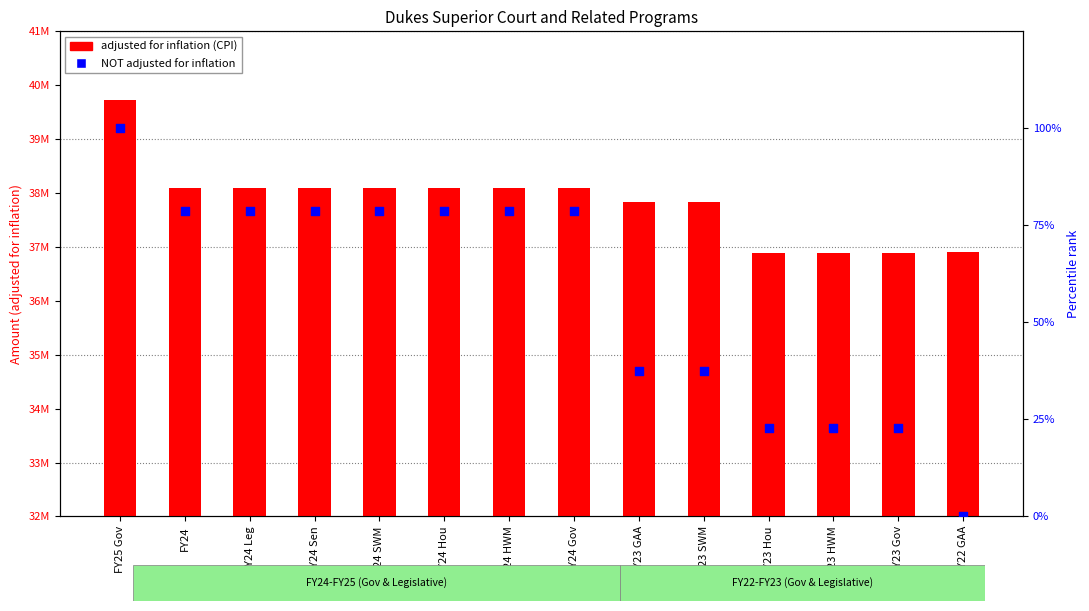

Which series contains the lowest Y value?

NOT adjusted for inflation